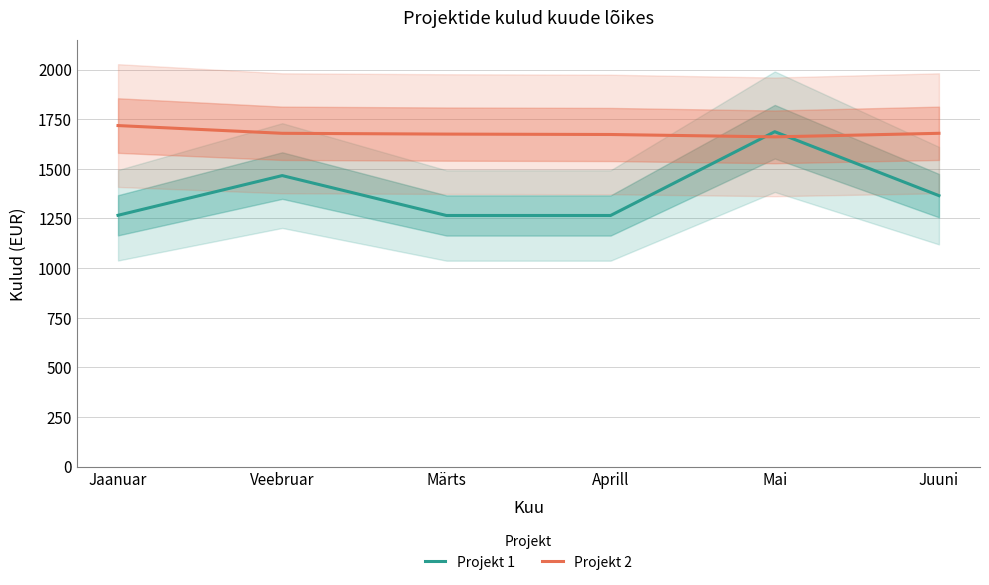

True or false: Projekt 1 has a value of 1265 at Märts.

True